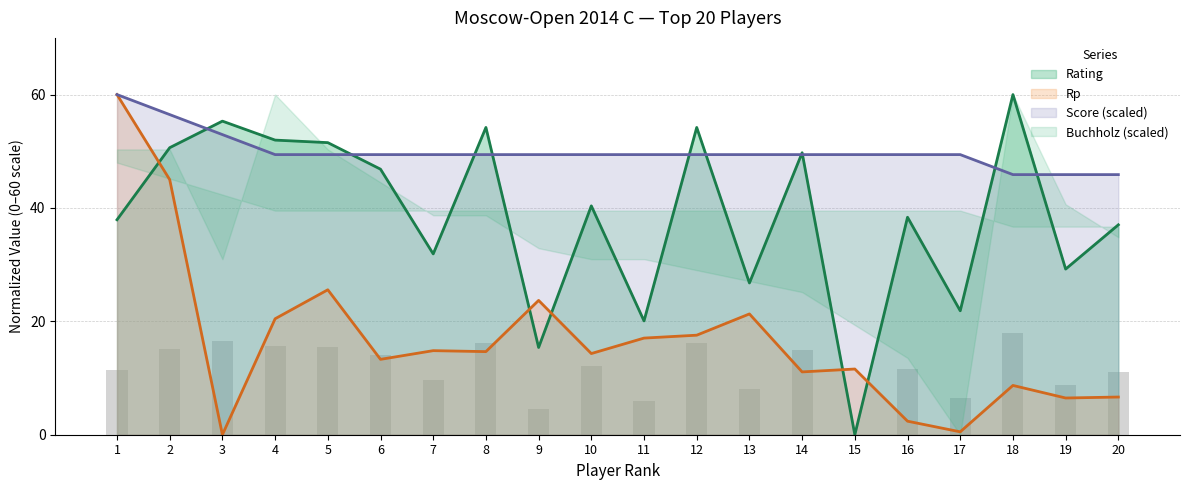

What value does the Score series have at 18?

45.9